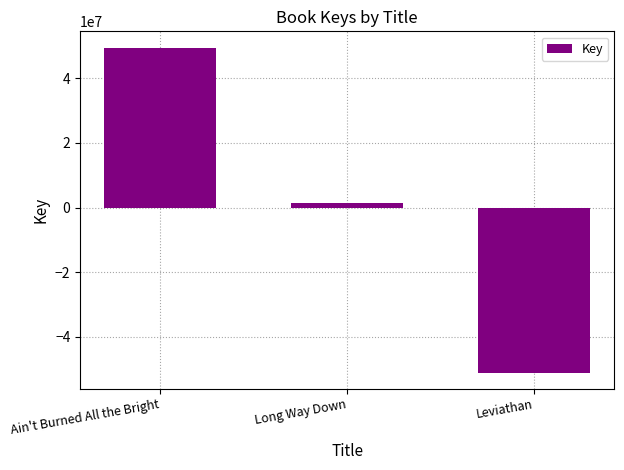

What is the difference between the maximum and minimum values?

100491215.0